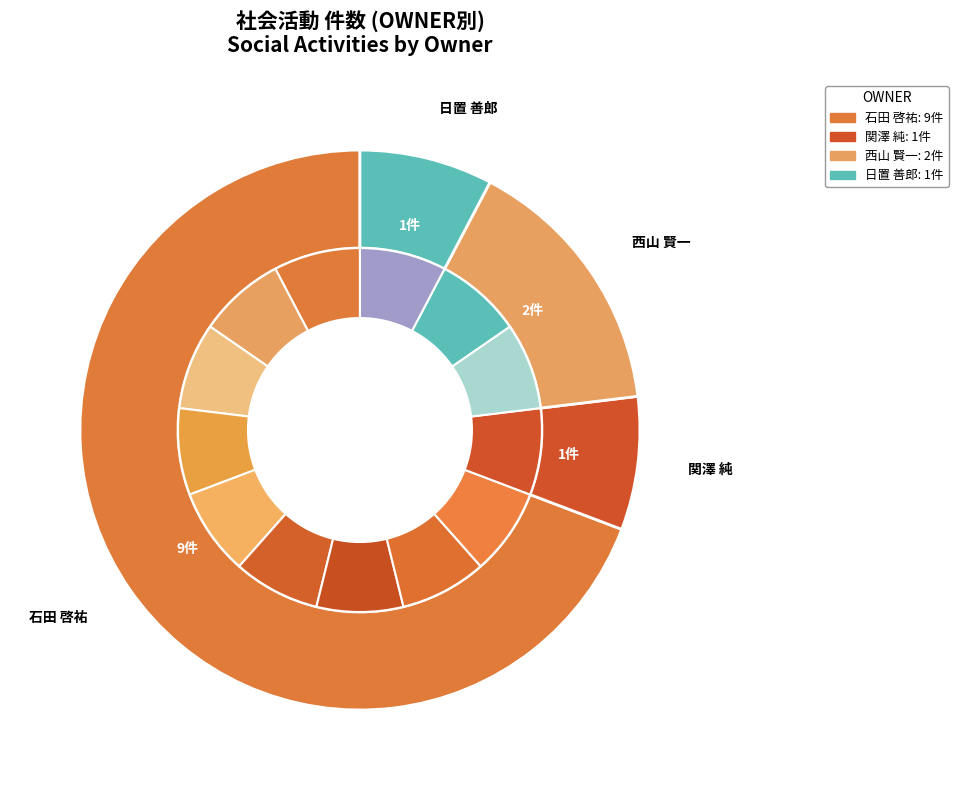

How many slices are in this pie chart?

7